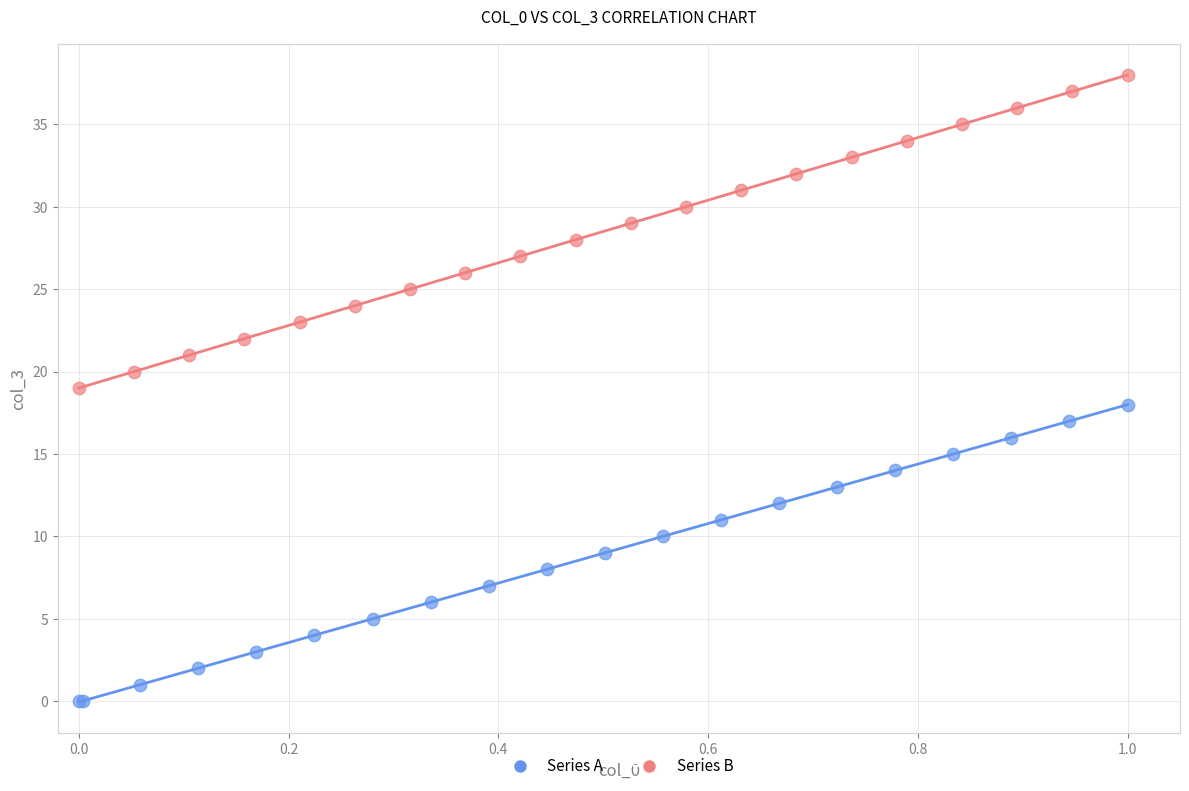

Which series contains the lowest Y value?

Series A